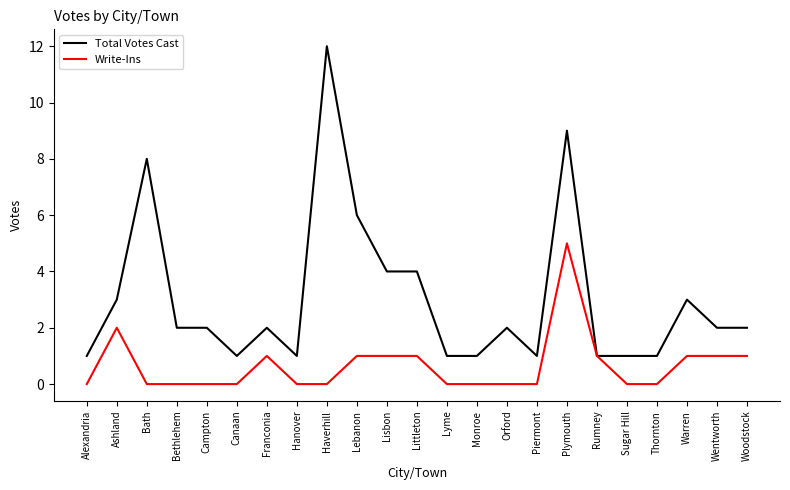

Which series has the largest range (max minus min)?

Total Votes Cast